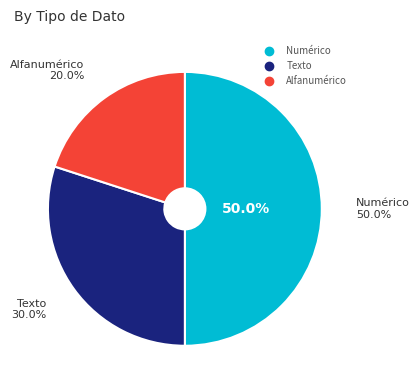

Is there any slice that represents more than half of the pie?

No